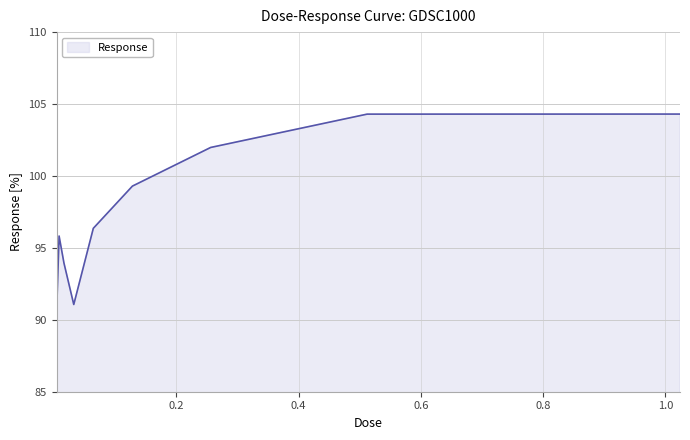

What is the smallest value displayed?

90.6